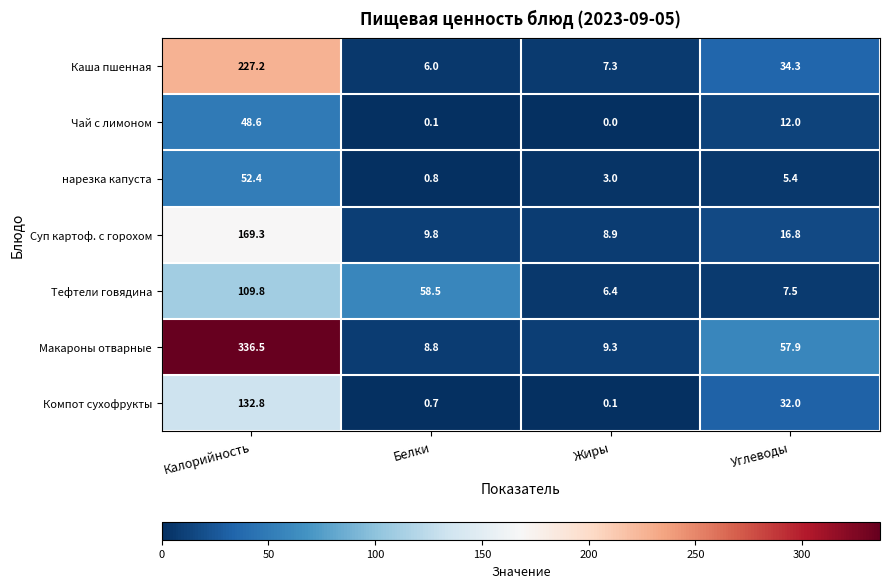

Reading left to right, list all the values displayed in this chart.

Каша пшенная: Калорийность=227.2	Белки=6.0	Жиры=7.3	Углеводы=34.3
Чай с лимоном: Калорийность=48.6	Белки=0.1	Жиры=0.0	Углеводы=12.0
нарезка капуста: Калорийность=52.4	Белки=0.8	Жиры=3.0	Углеводы=5.4
Суп картоф. с горохом: Калорийность=169.3	Белки=9.8	Жиры=8.9	Углеводы=16.8
Тефтели говядина: Калорийность=109.8	Белки=58.5	Жиры=6.4	Углеводы=7.5
Макароны отварные: Калорийность=336.5	Белки=8.8	Жиры=9.3	Углеводы=57.9
Компот сухофрукты: Калорийность=132.8	Белки=0.7	Жиры=0.1	Углеводы=32.0